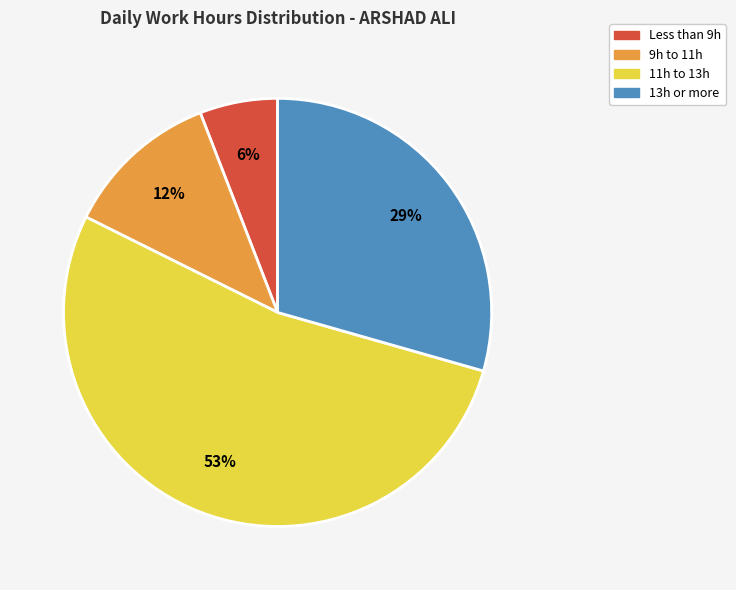

Is there any slice that represents more than half of the pie?

Yes